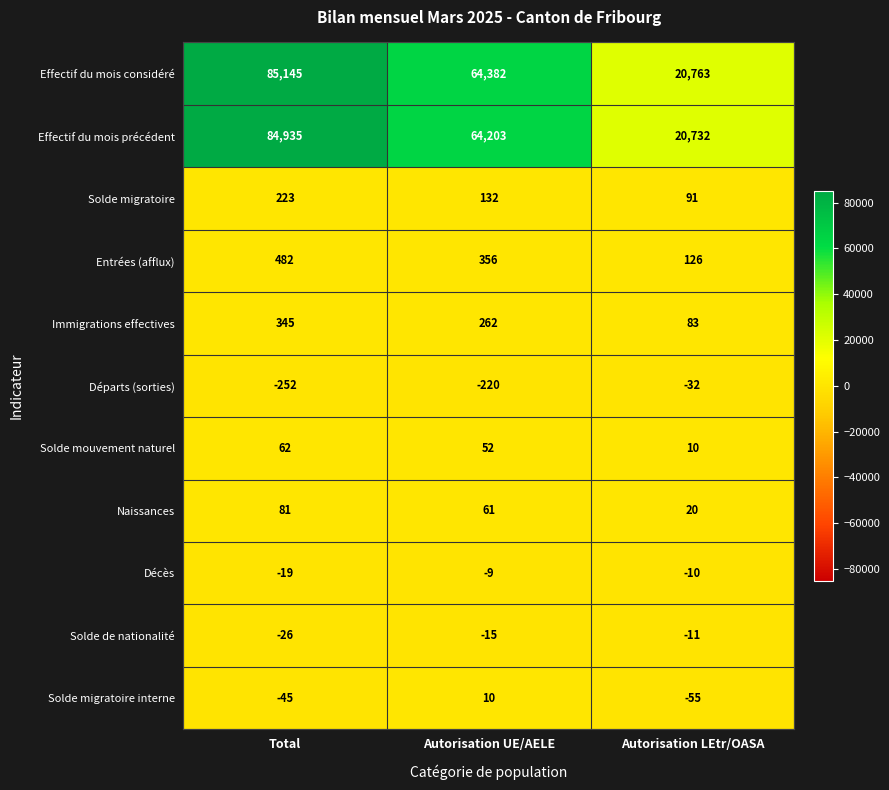

What is the total value across all series at Autorisation LEtr/OASA?

41717